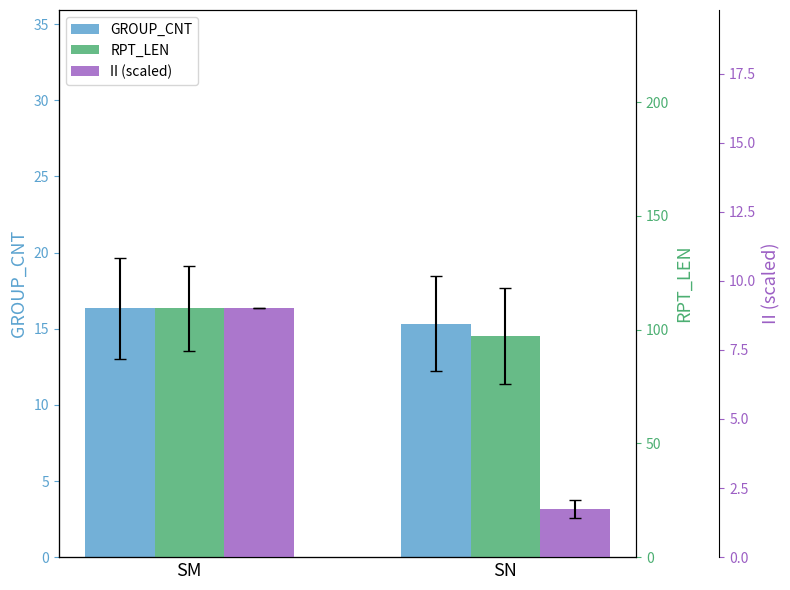

How many bars are there in each group?

3